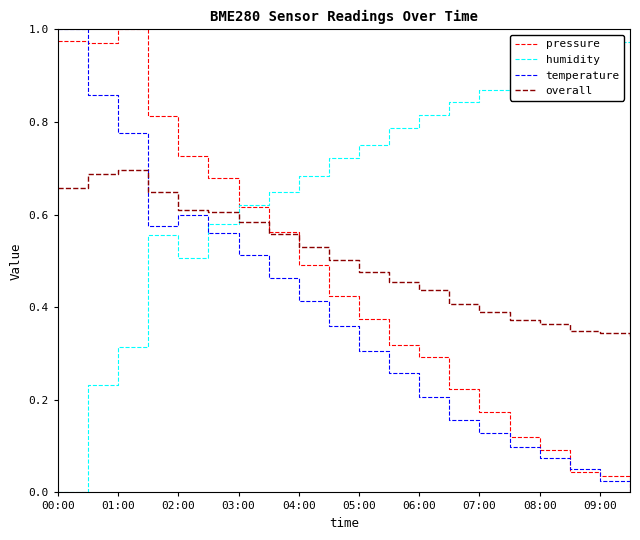

True or false: temperature has more than 0 points higher than both neighbors.

True